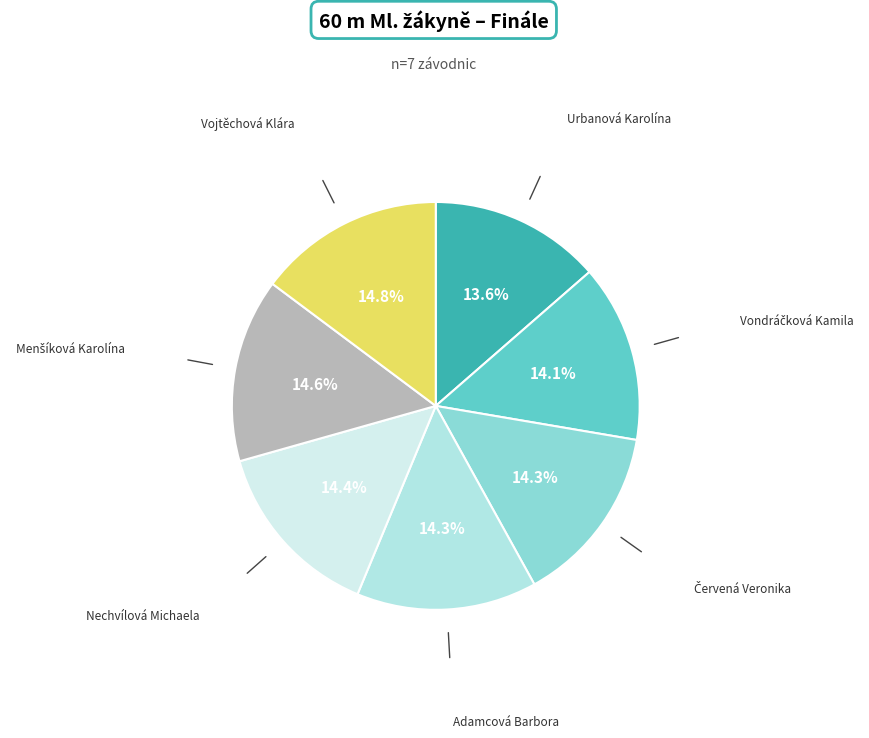

Does Nechvílová Michaela represent more than half of the total?

No